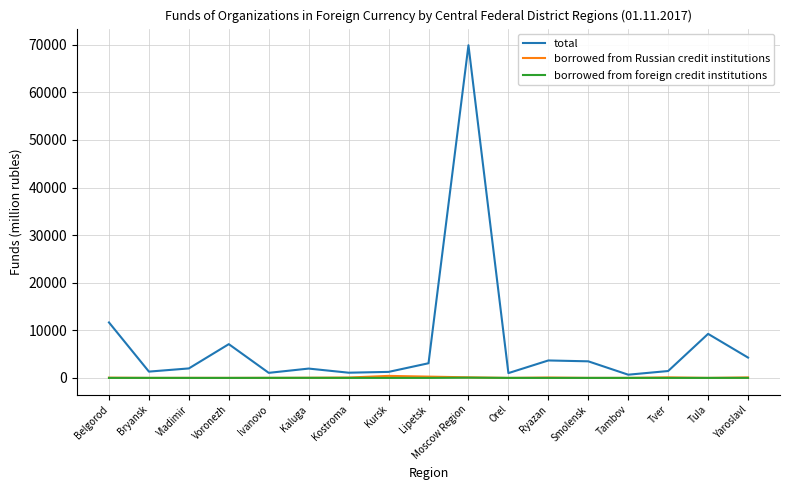

The value of total at Lipetsk is 3078. True or false?

True